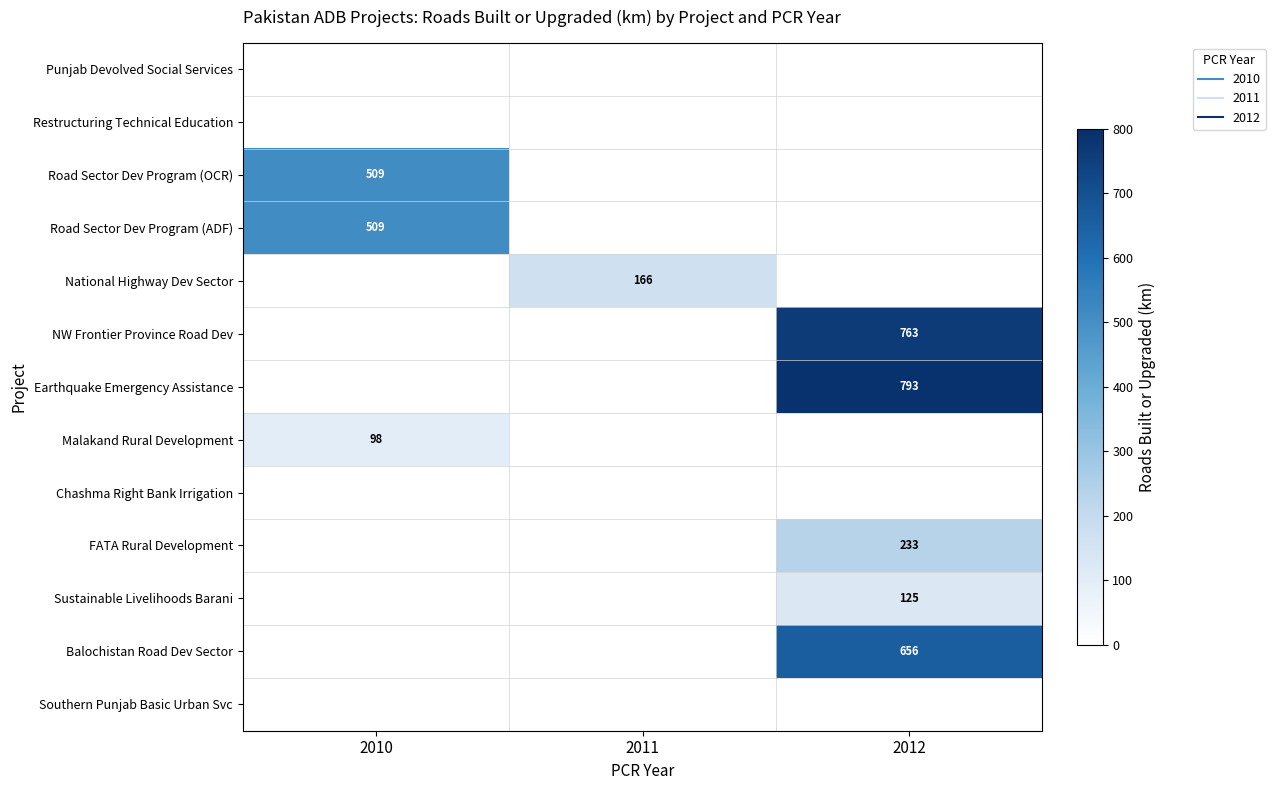

How many values in the Sustainable Livelihoods Barani series exceed 0?

1